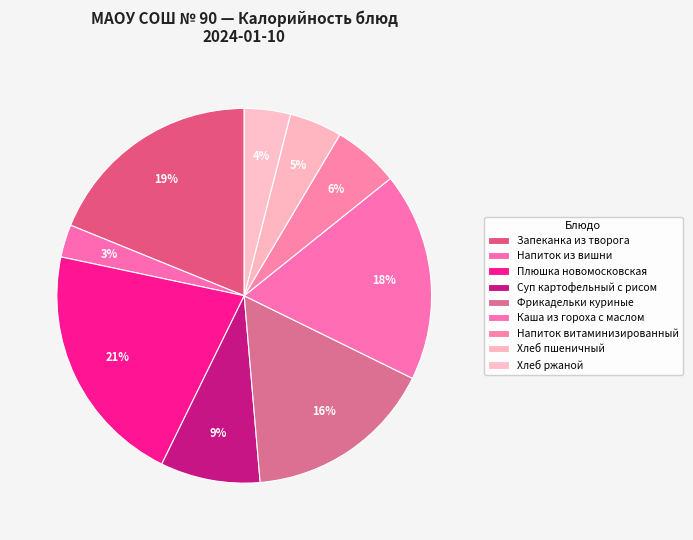

Which category has the biggest portion of the pie?

Плюшка новомосковская